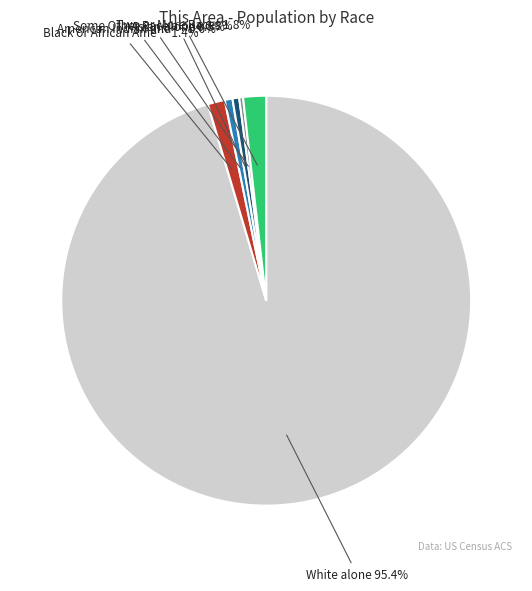

Is there any slice that represents more than half of the pie?

Yes